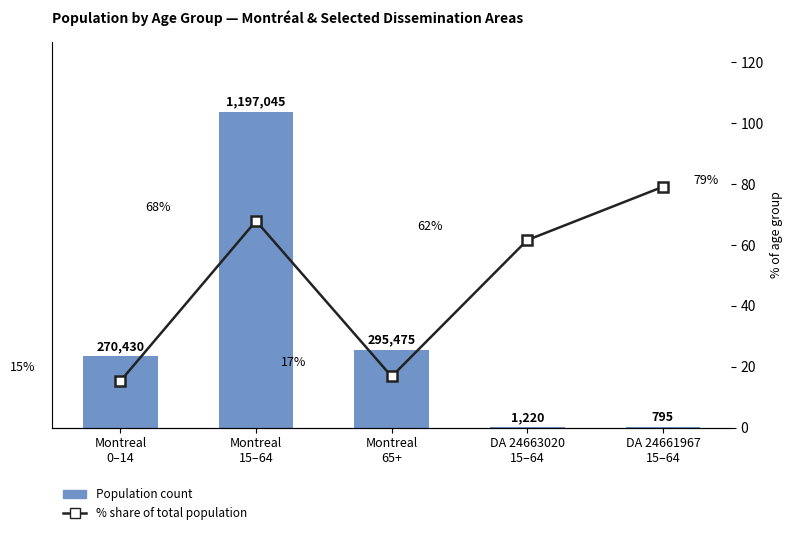

What position from the right is DA 24663020
15–64?

2